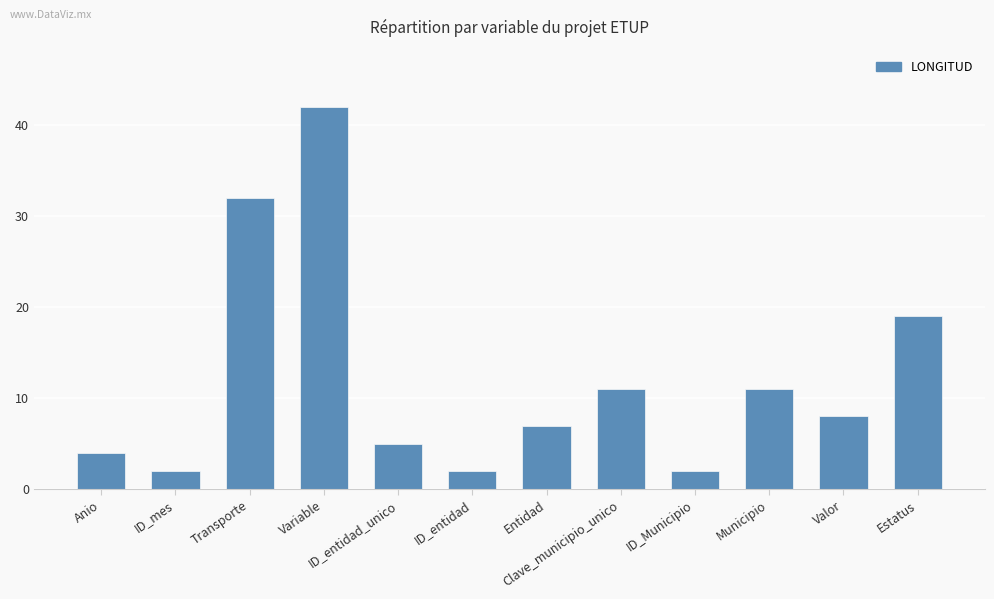

What is the maximum value shown in the chart?

42